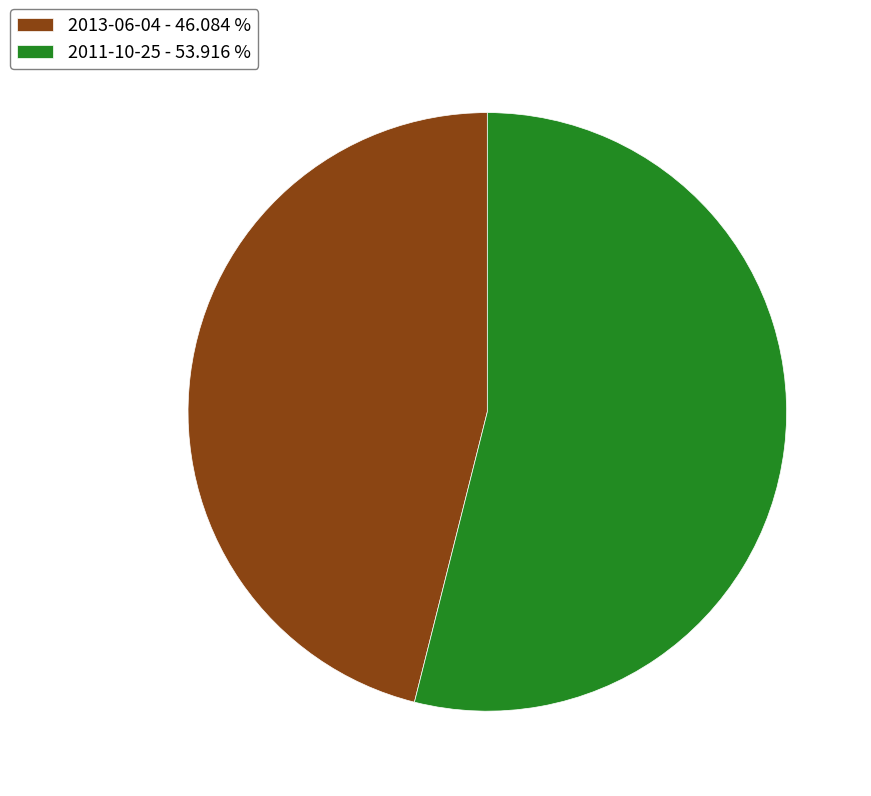

How many slices are in this pie chart?

2